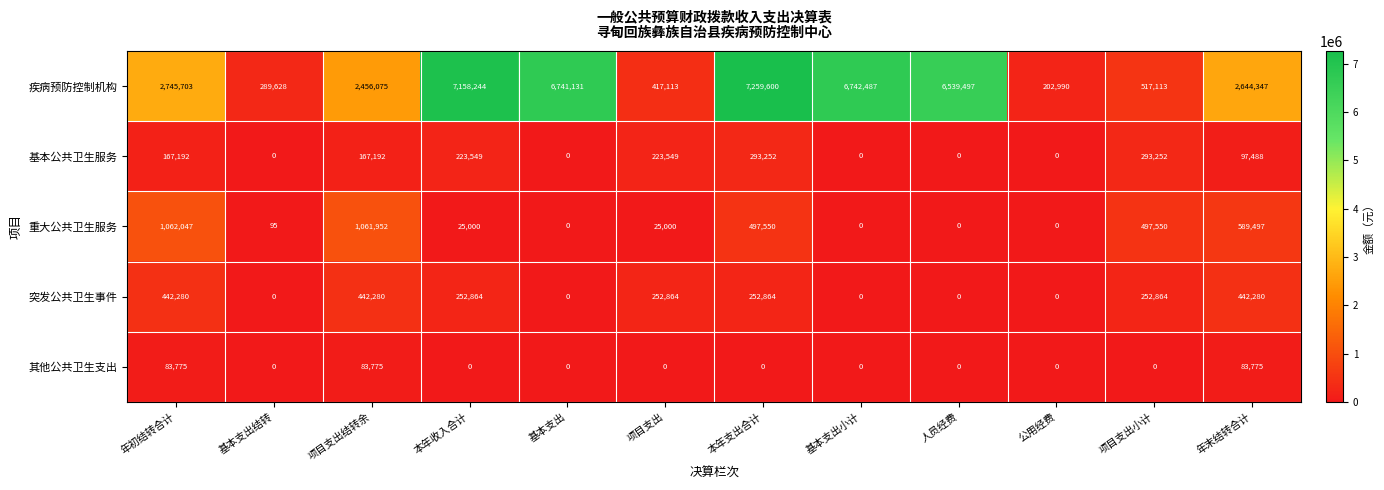

Which series has the widest spread of values?

疾病预防控制机构